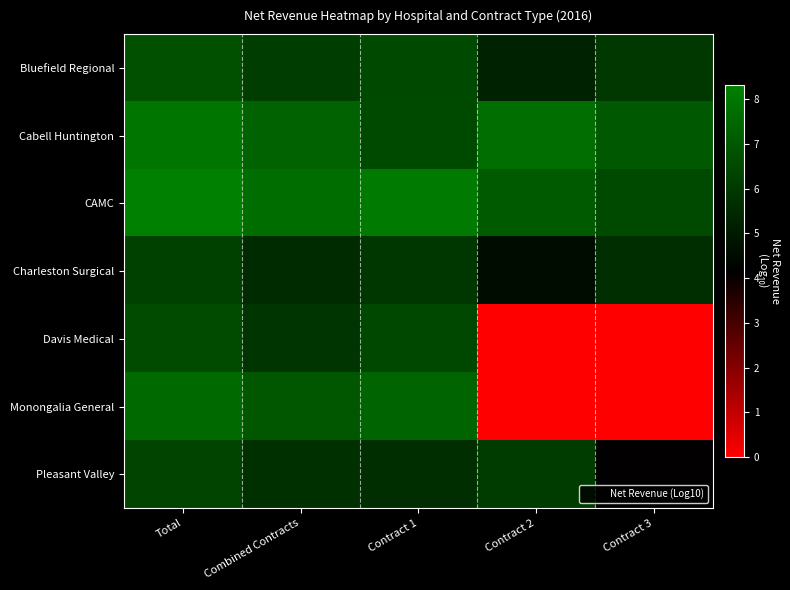

Which series has the largest range (max minus min)?

Monongalia General